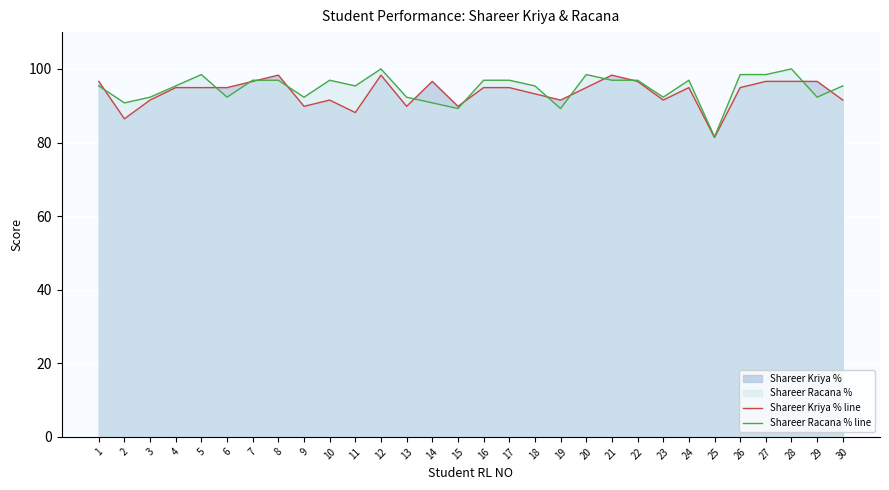

Which category has the lowest value in the Shareer Kriya % line series?

25